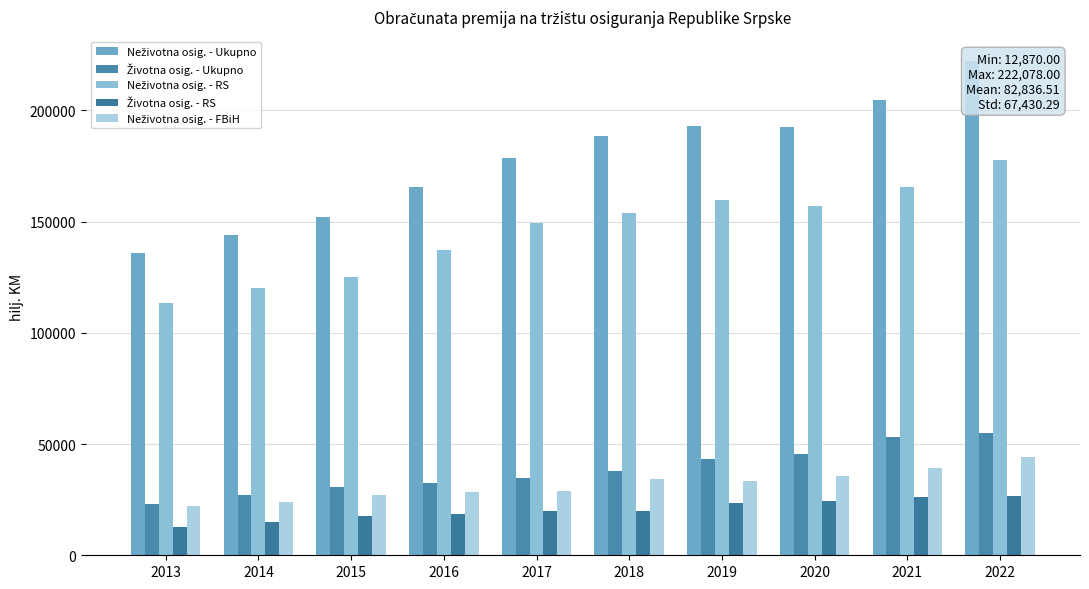

Count the number of data series in this chart.

5